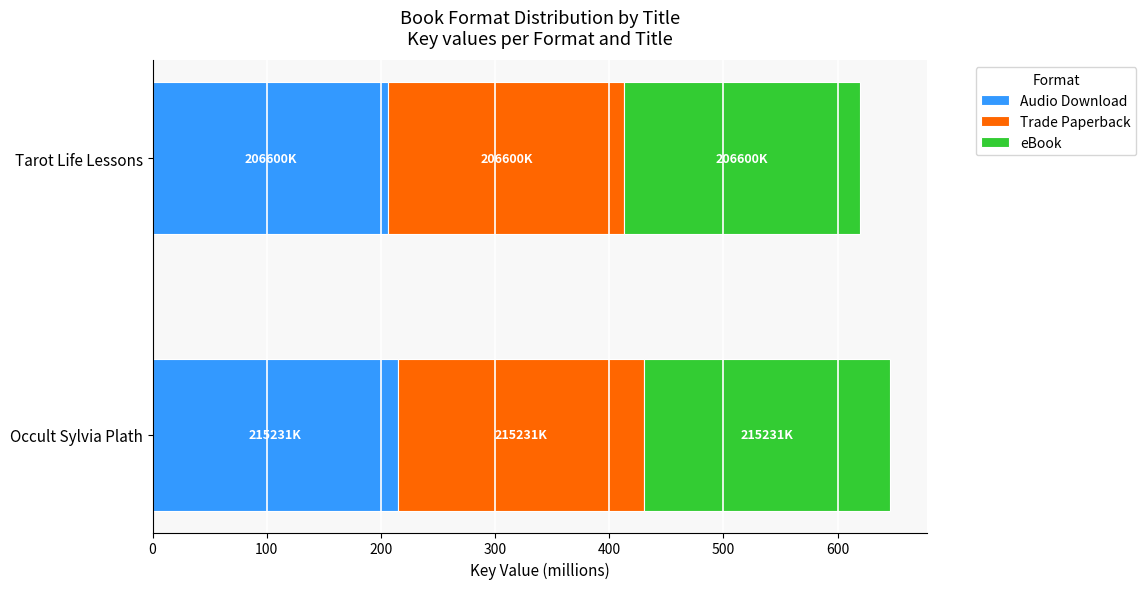

What is the sum of the Audio Download values at Tarot Life Lessons and Occult Sylvia Plath?

421.8